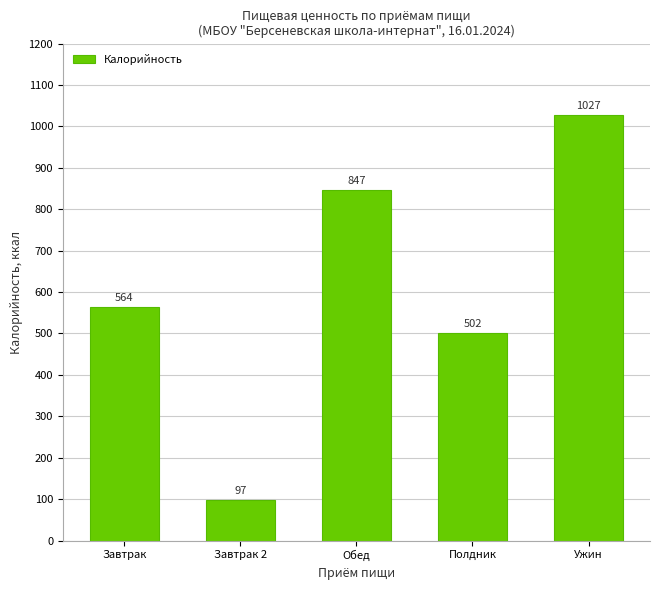

Which label corresponds to the smallest value in the chart?

Завтрак 2